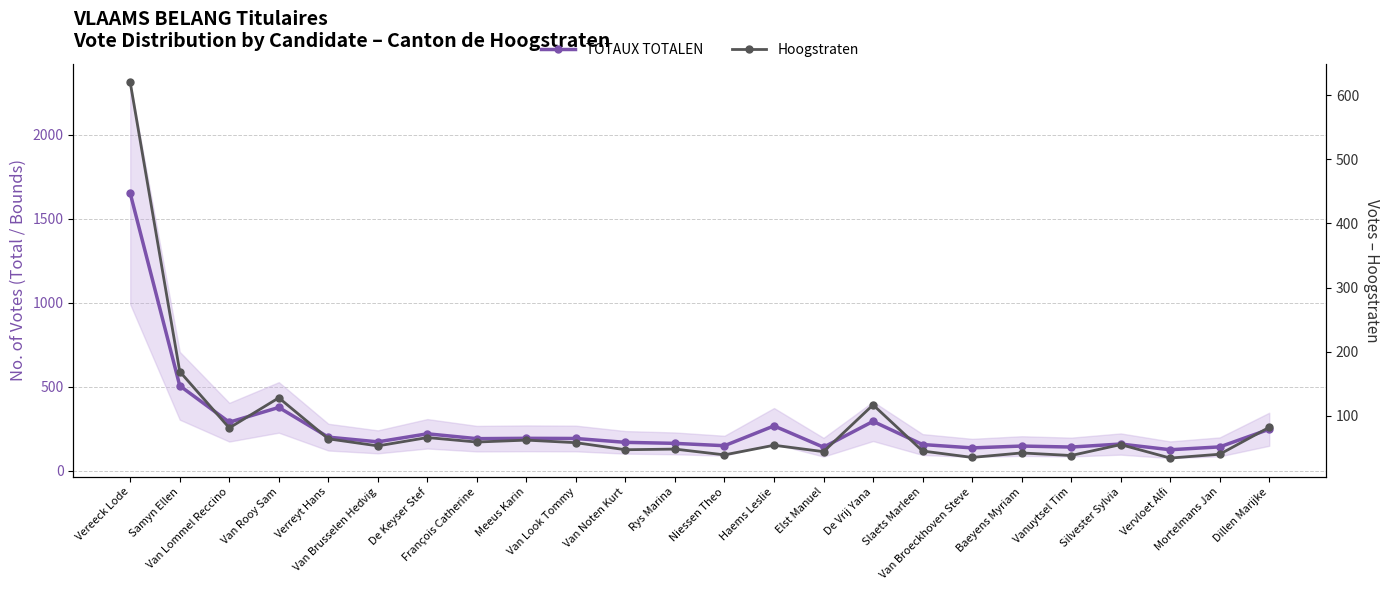

Is it true that Hoogstraten equals 58 at Van Look Tommy?

True